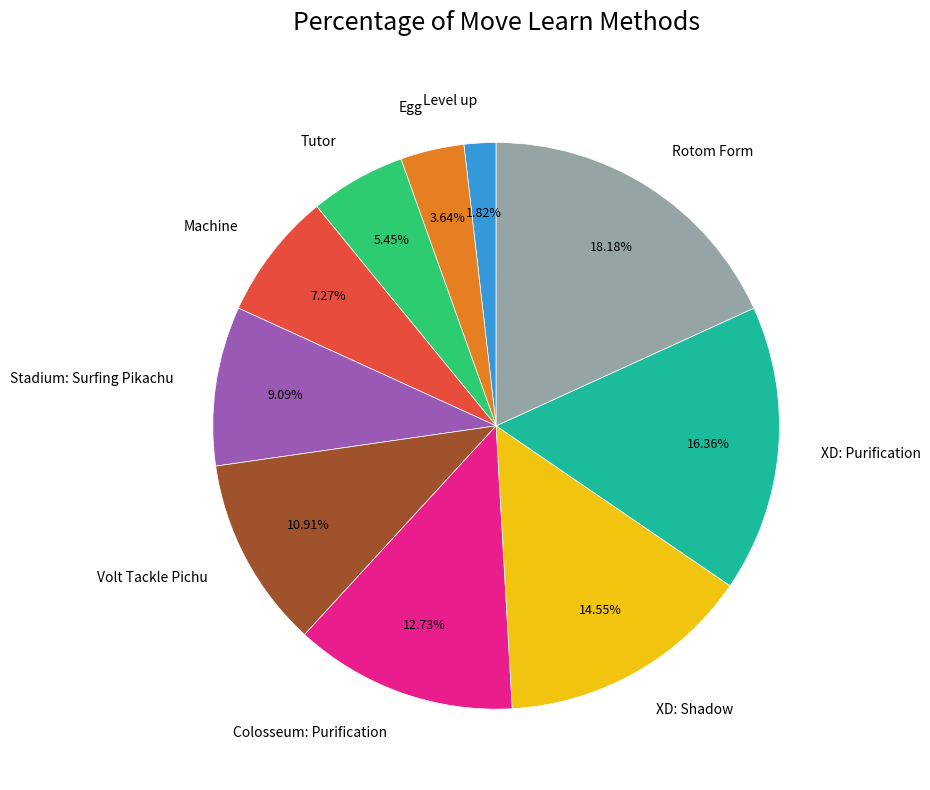

To the nearest percent, what is the combined percentage of Volt Tackle Pichu and Tutor?

16%